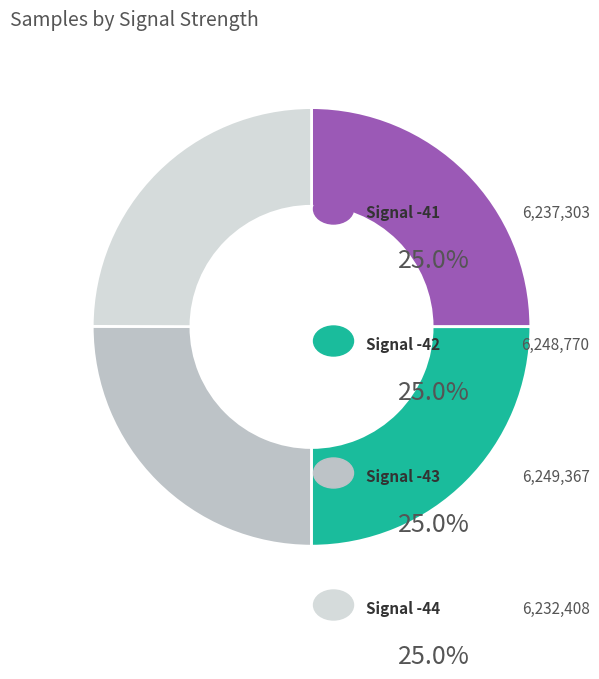

Rank the categories by value from highest to lowest.

Signal -43, Signal -42, Signal -41, Signal -44